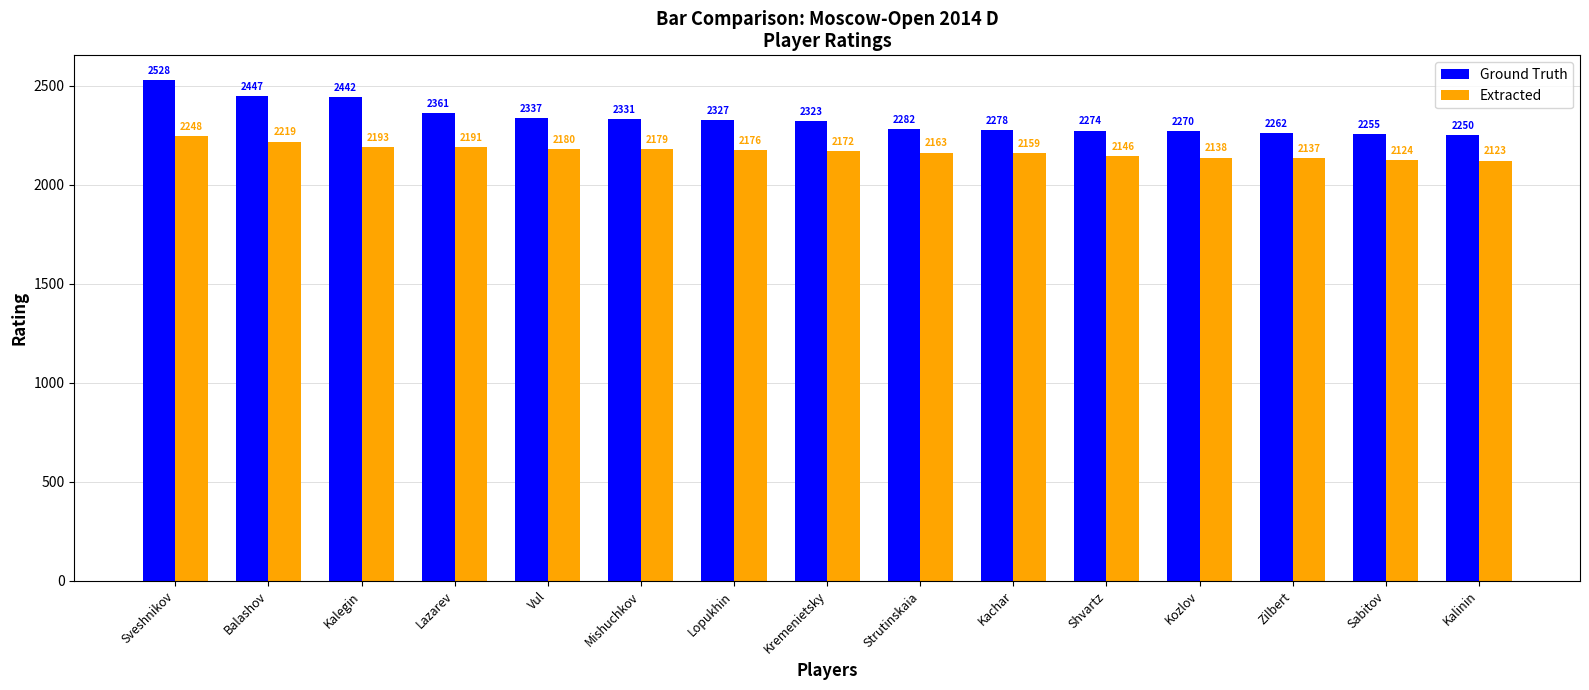

Which series changed the most between Mishuchkov and Kozlov?

Ground Truth